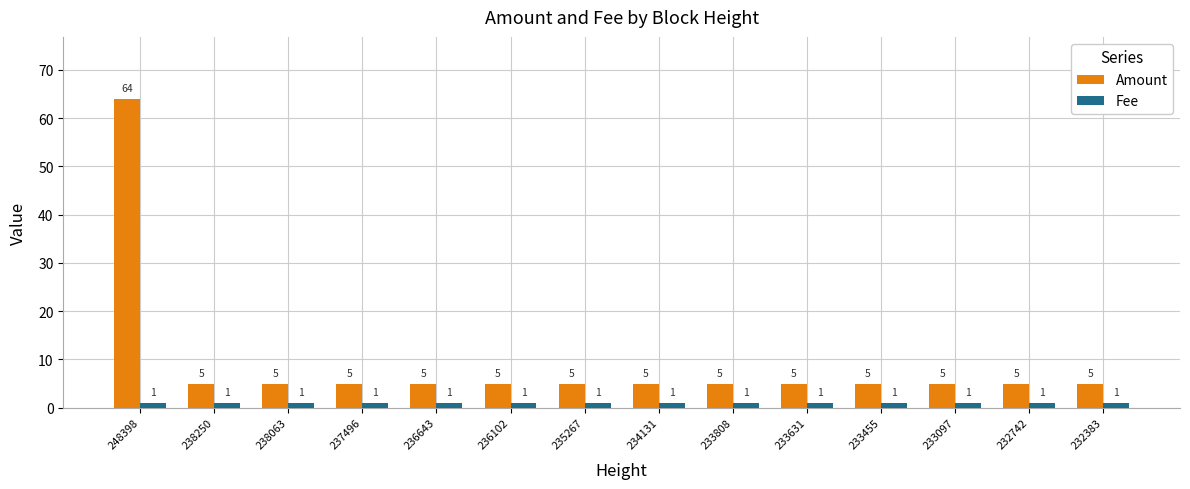

At which label does Amount reach its peak?

248398